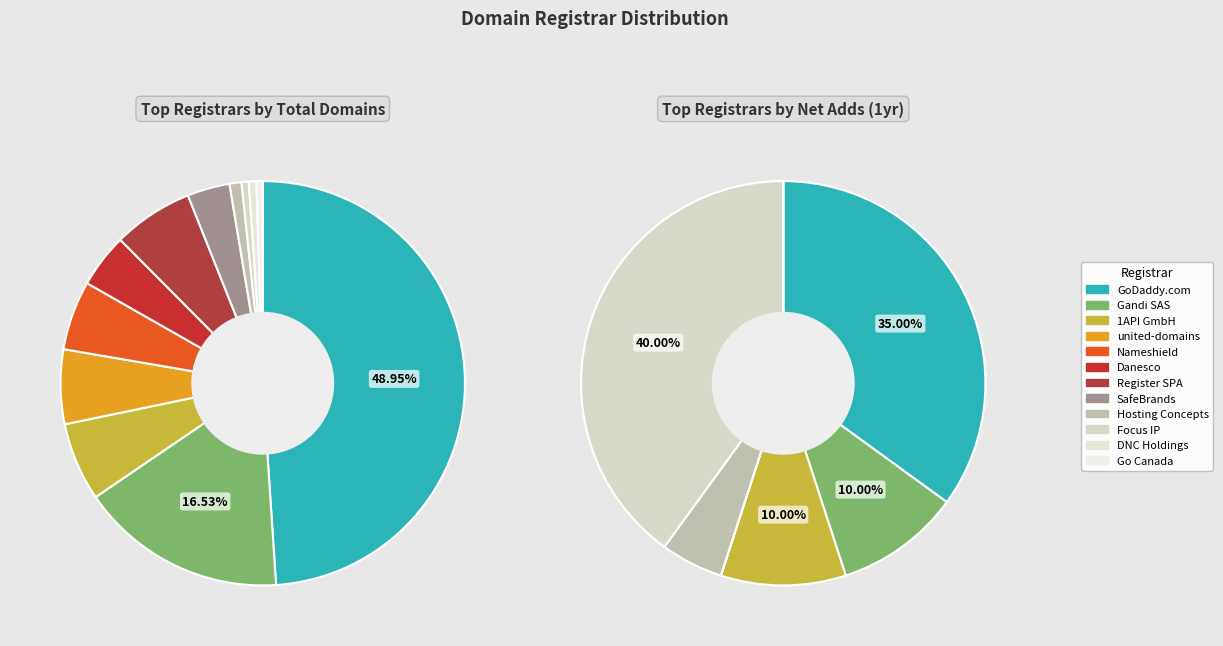

What portion of the pie excludes Hosting Concepts B.V. d/b/a Registrar.eu?

99.0%